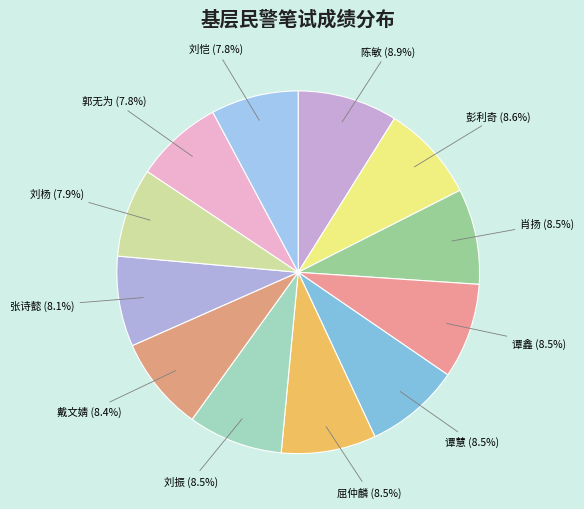

How many slices are in this pie chart?

12